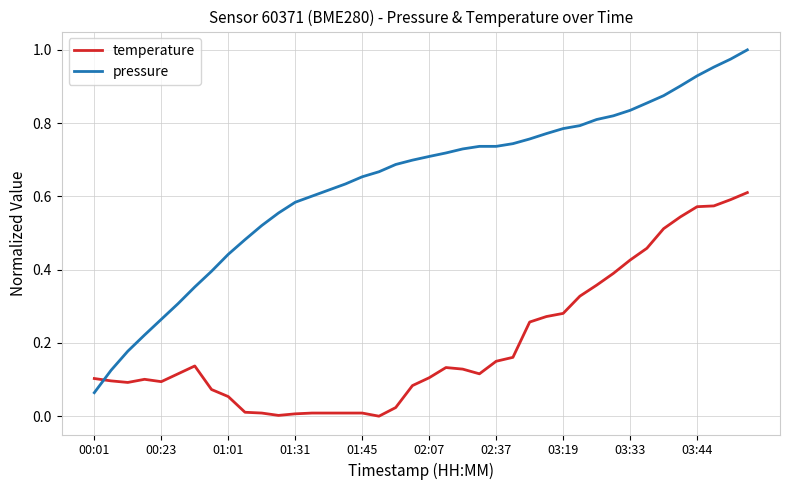

True or false: pressure and temperature intersect in this chart.

True